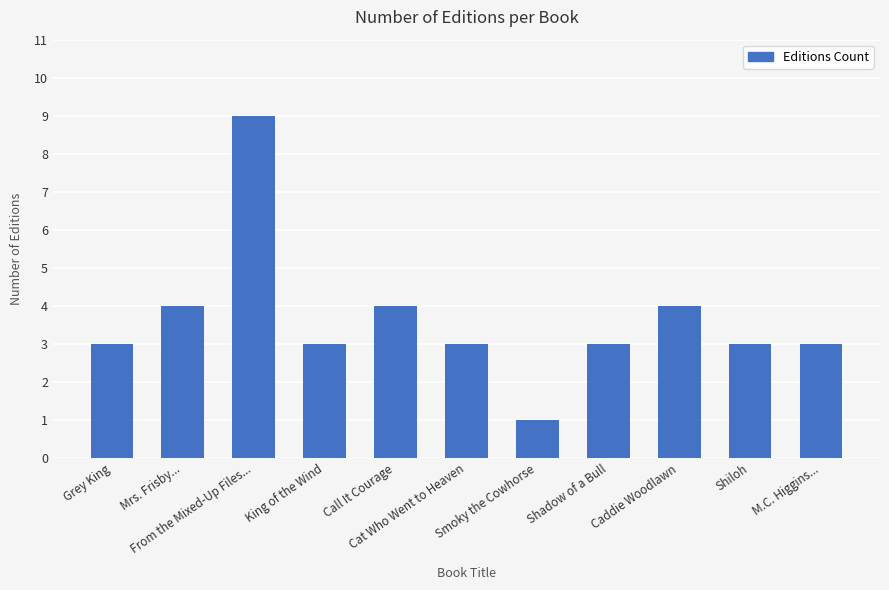

What is the sum of all values?

40